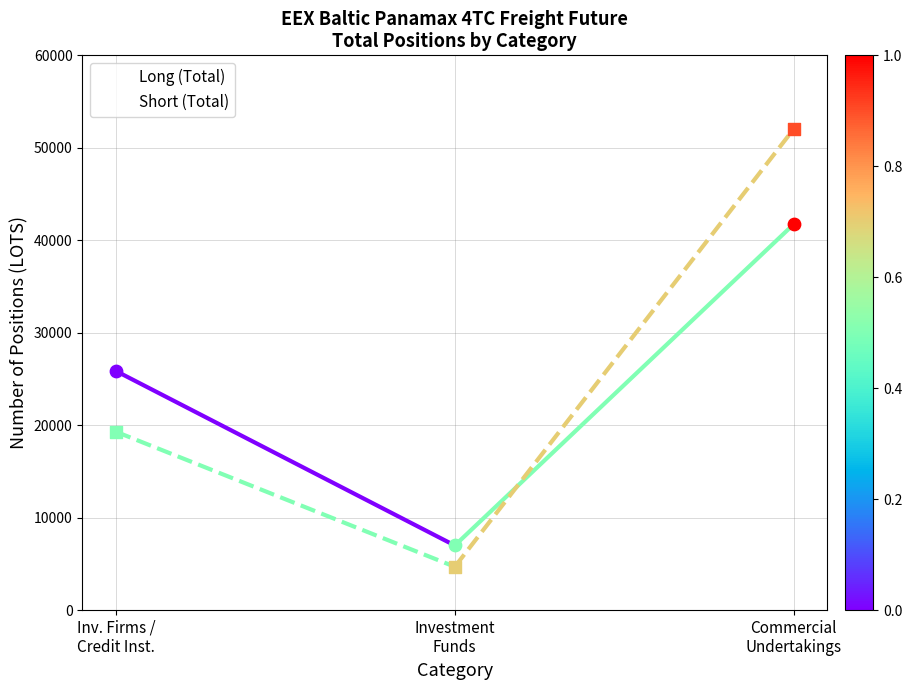

What are all the series names shown in the legend?

Long (Total), Short (Total)